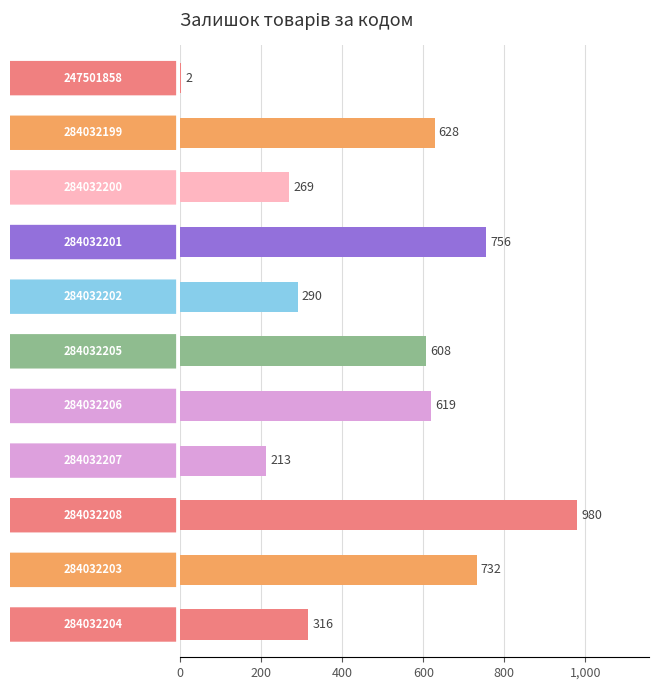

What is the greatest value displayed?

980